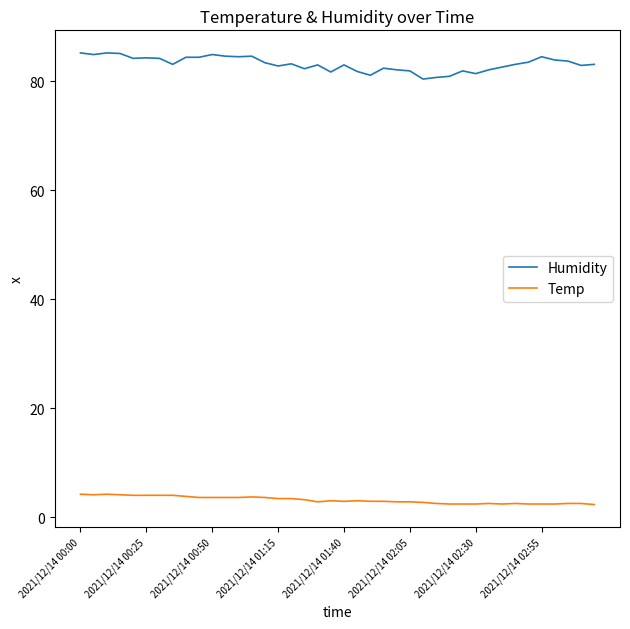

What is the smallest value displayed?

2.3